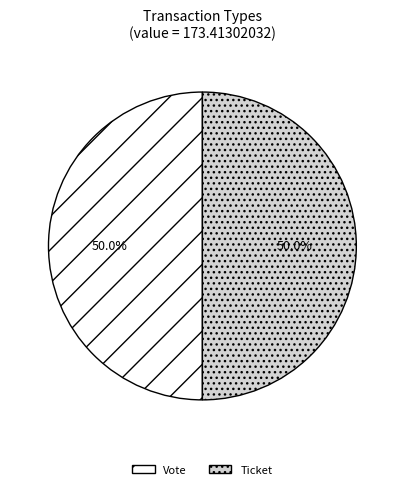

To the nearest percent, what is the difference between the largest and smallest slice percentages?

0%